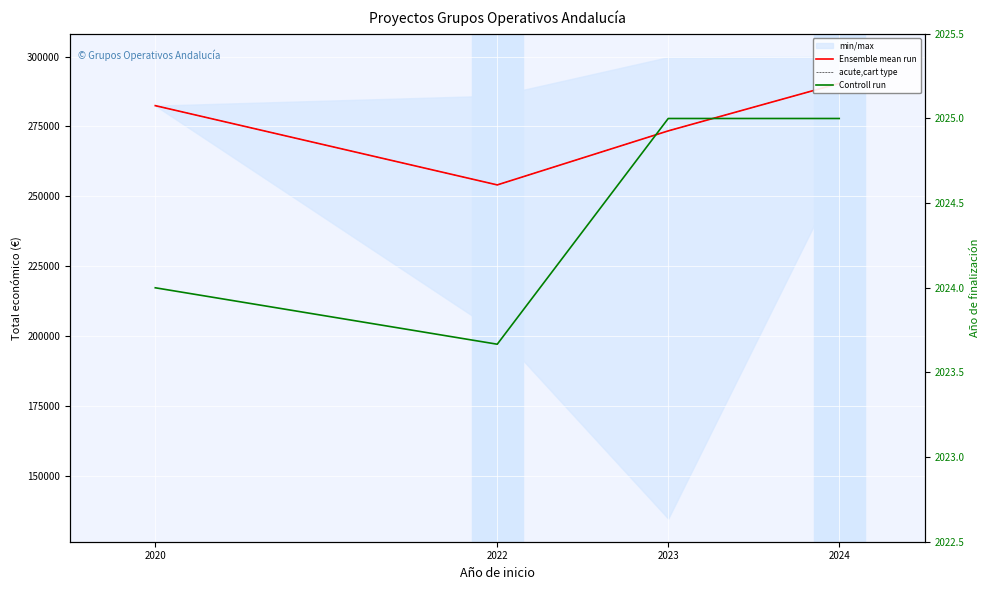

Which has a higher value, 2020 or 2023?

2020